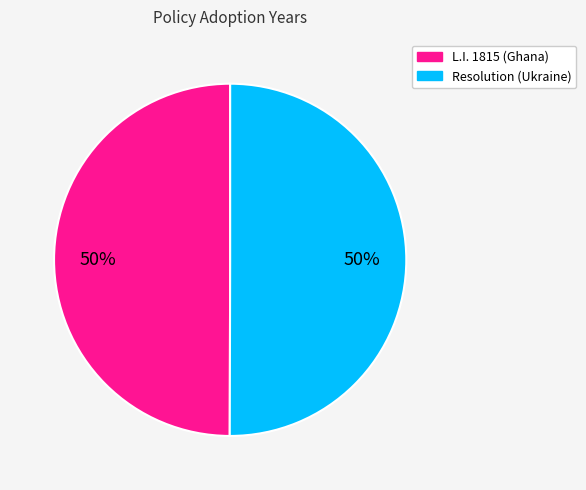

To the nearest percent, what is the average slice percentage?

50%